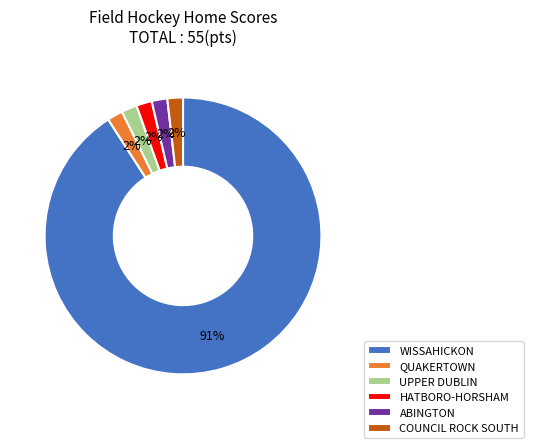

Is the sum of WISSAHICKON and ABINGTON greater than half?

Yes